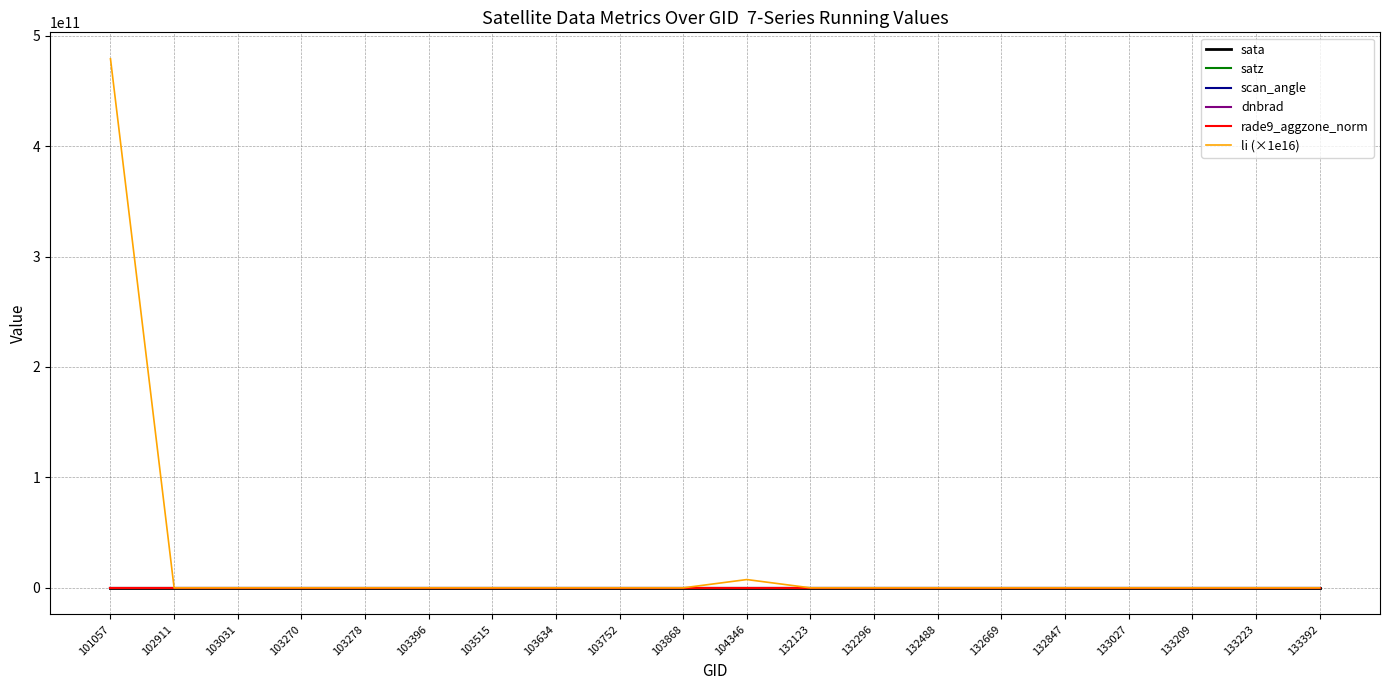

Which series has the widest spread of values?

li (×1e16)